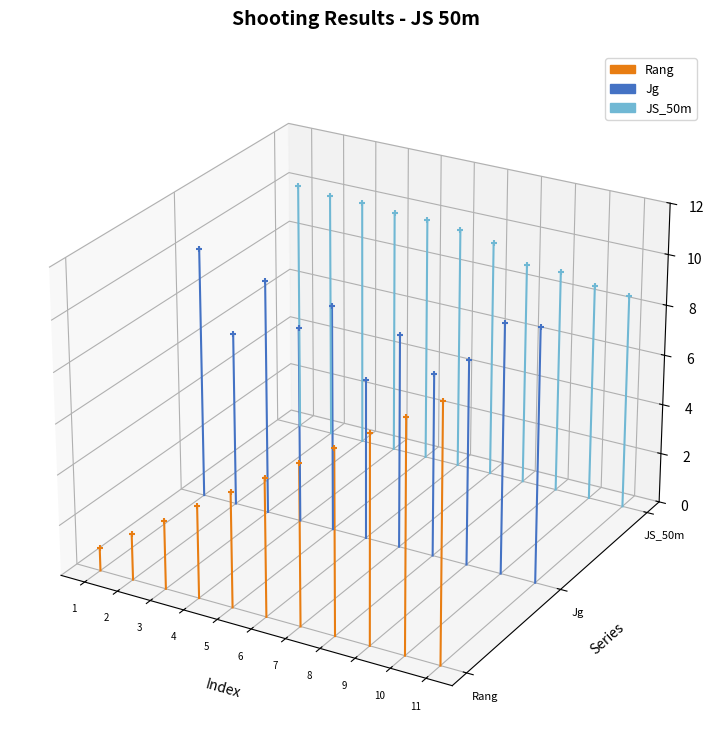

Which series has the largest total across all categories?

JS_50m